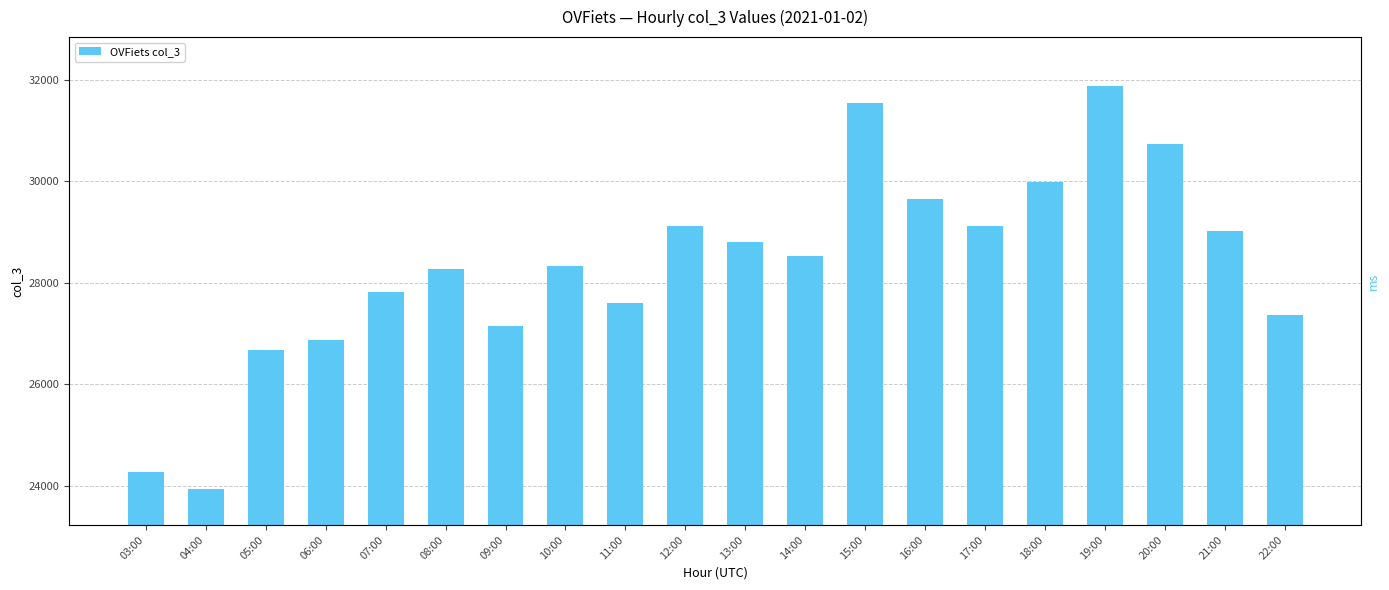

The value at 07:00 is 7692. True or false?

False